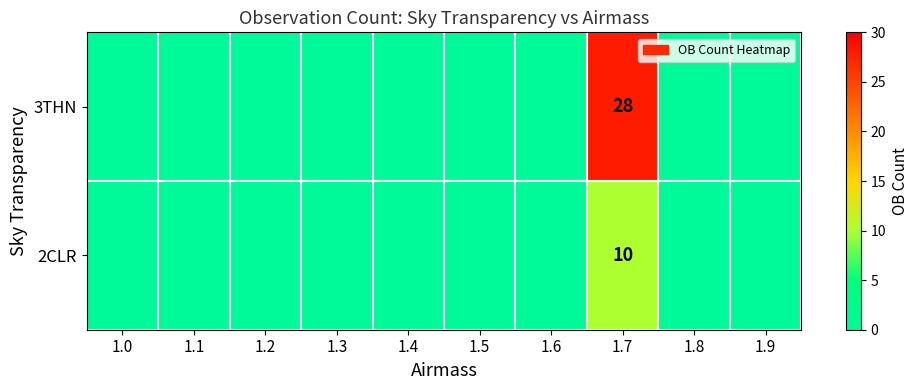

The value of 3THN at 1.7 is 40. True or false?

False